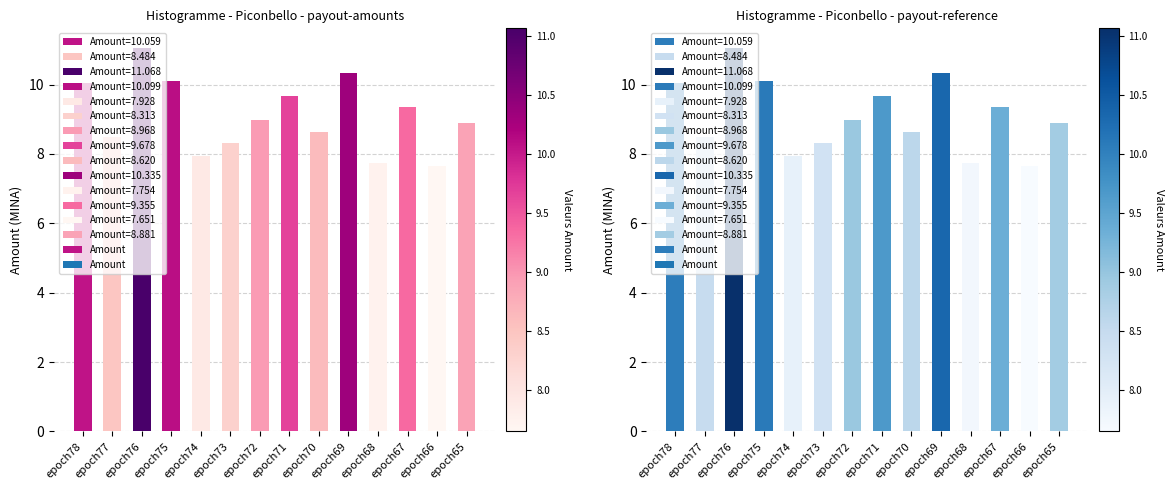

Approximately how many times larger is the value at epoch69 compared to epoch65?

1.2